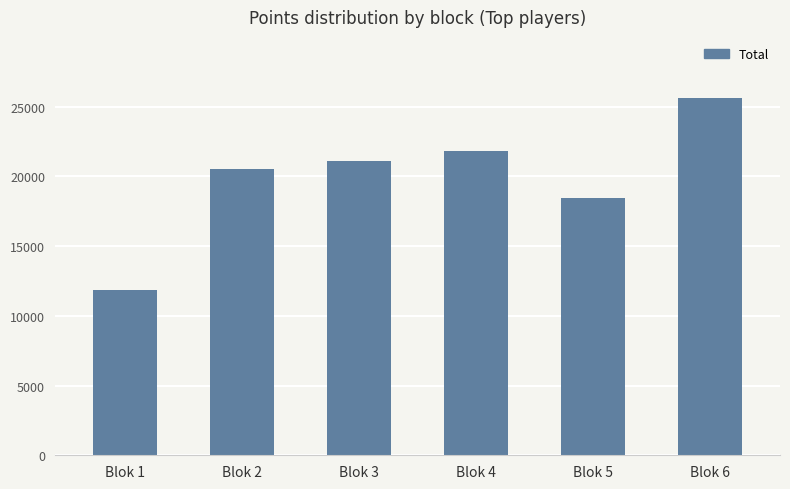

What is the minimum value shown in the chart?

11870